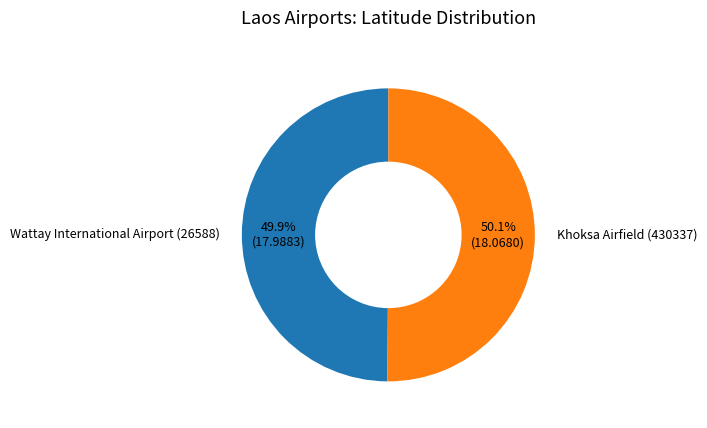

Is it true that Khoksa Airfield (430337) is 50% of the pie?

True